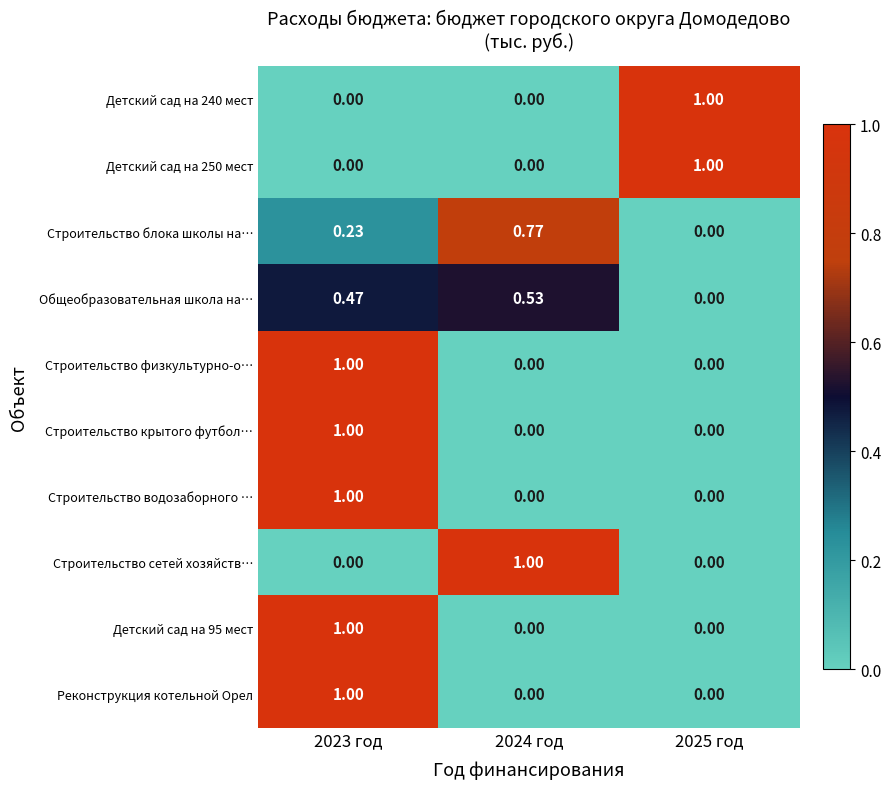

Is the value of Общеобразовательная школа на… at 2024 год greater than the value of Детский сад на 240 мест at 2023 год?

Yes